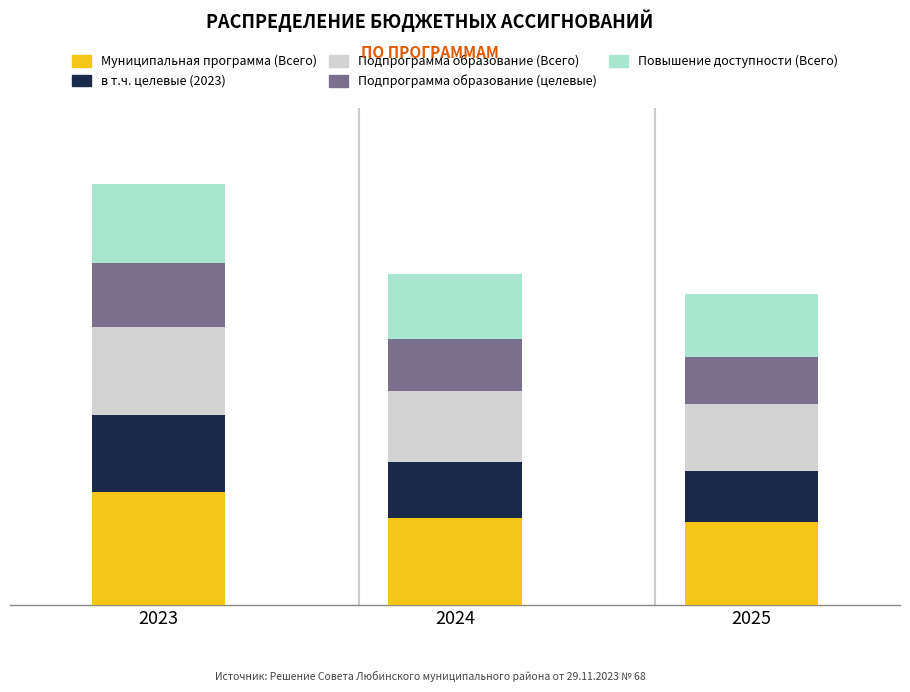

What are all the series names shown in the legend?

Муниципальная программа (Всего), в т.ч. целевые (2023), Подпрограмма образование (Всего), Подпрограмма образование (целевые), Повышение доступности (Всего)